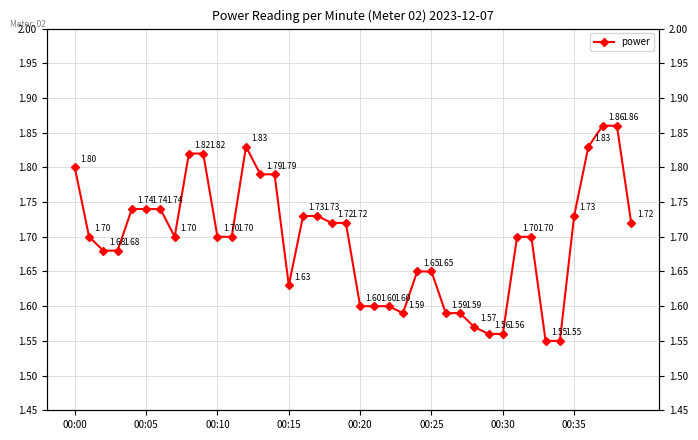

Which category has the lowest value across all series?

33